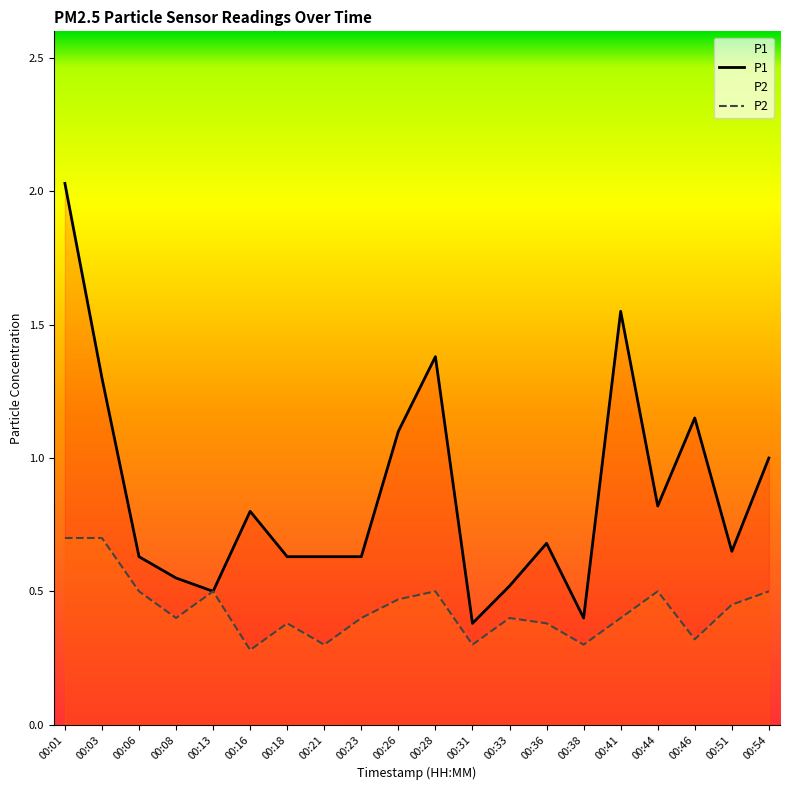

What is the difference between the P1 values at 00:23 and 00:46?

0.5